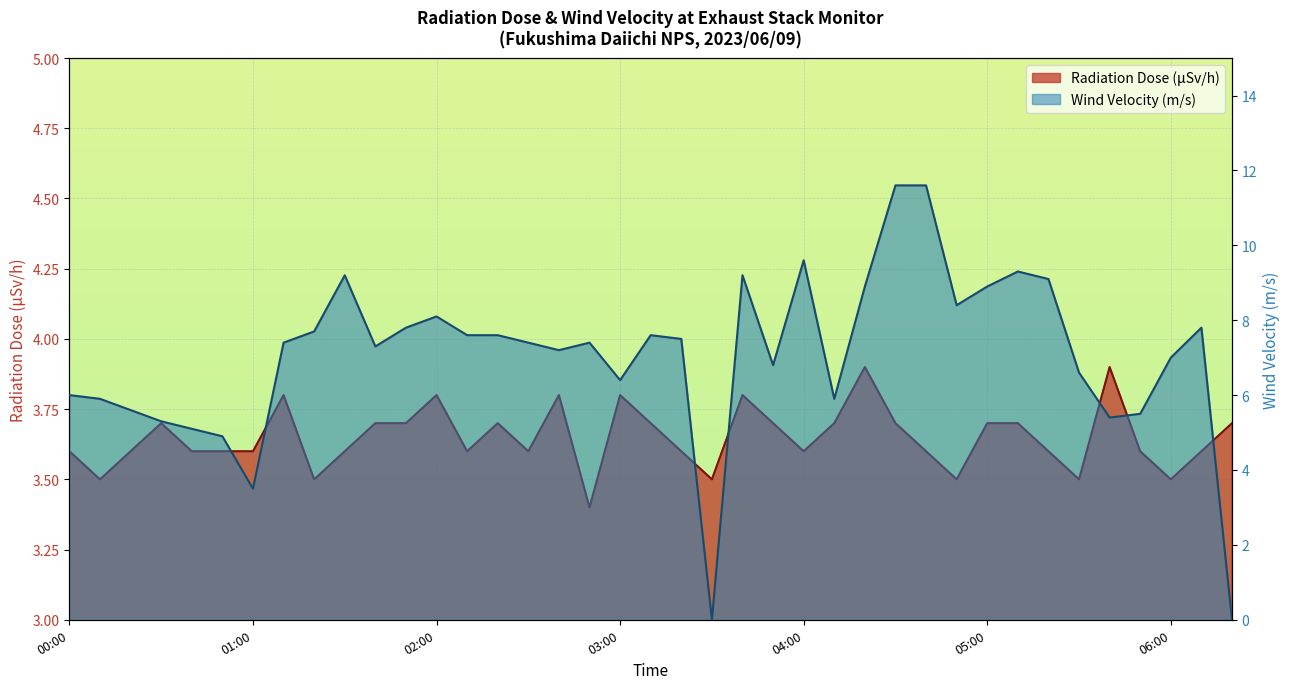

After their last crossing, which series has the higher values: Wind Velocity (m/s) or Radiation Dose (μSv/h)?

Radiation Dose (μSv/h)